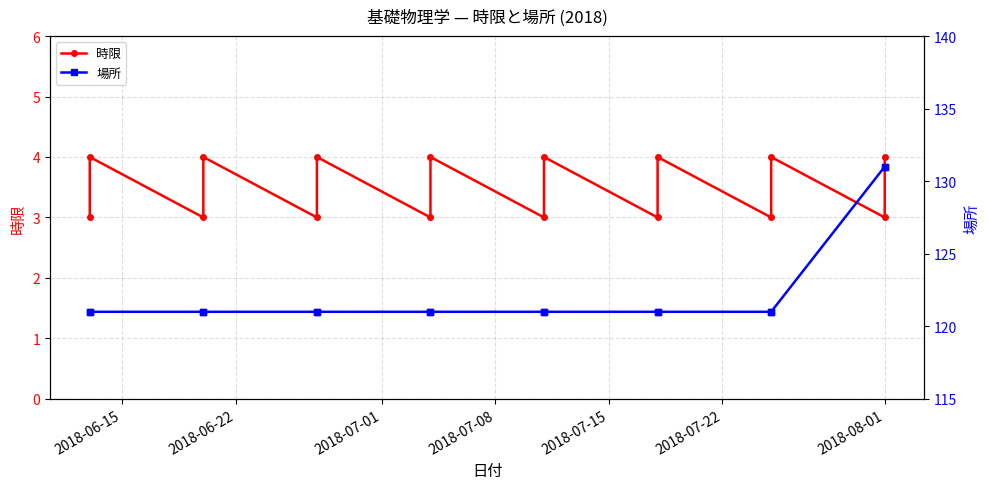

Reading left to right, what are all the values shown in this chart?

時限: 3	4	3	4	3	4	3	4	3	4	3	4	3	4	3	4
場所: 121	121	121	121	121	121	121	121	121	121	121	121	121	121	131	131